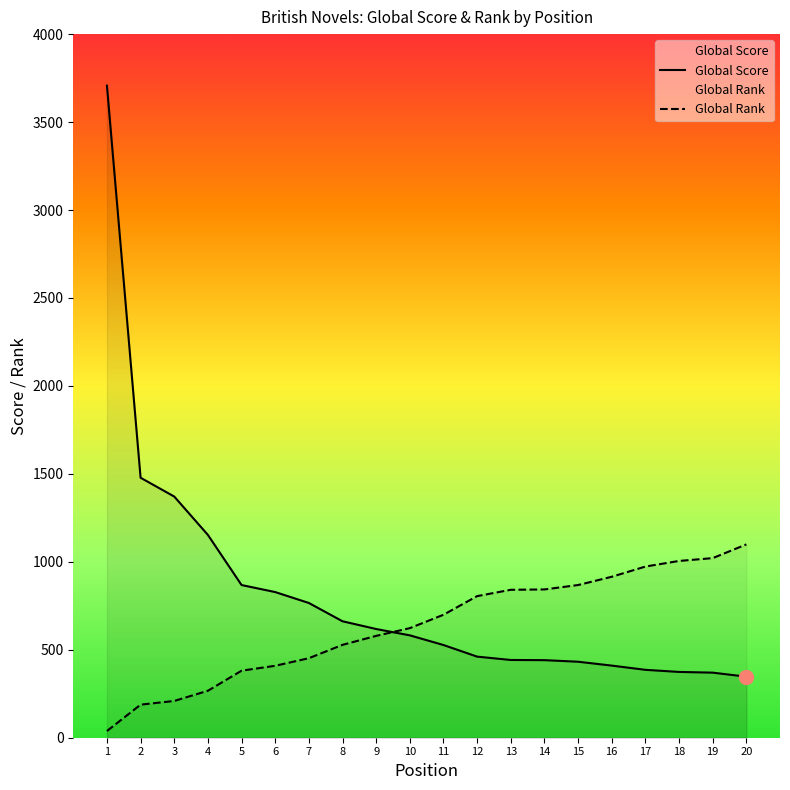

At how many categories does at least one series exceed 858?

11